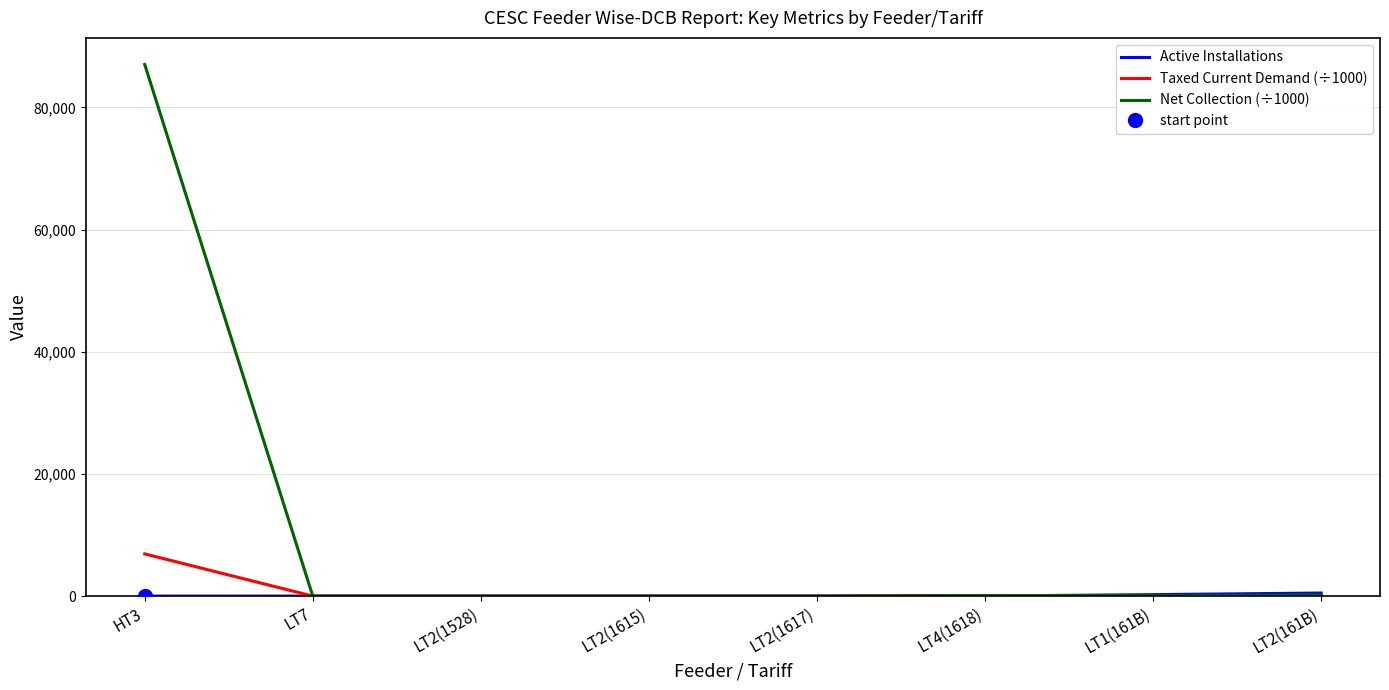

List the labels in order of Taxed Current Demand (÷1000) value, largest first.

HT3, LT2(161B), LT4(1618), LT1(161B), LT7, LT2(1617), LT2(1615), LT2(1528)